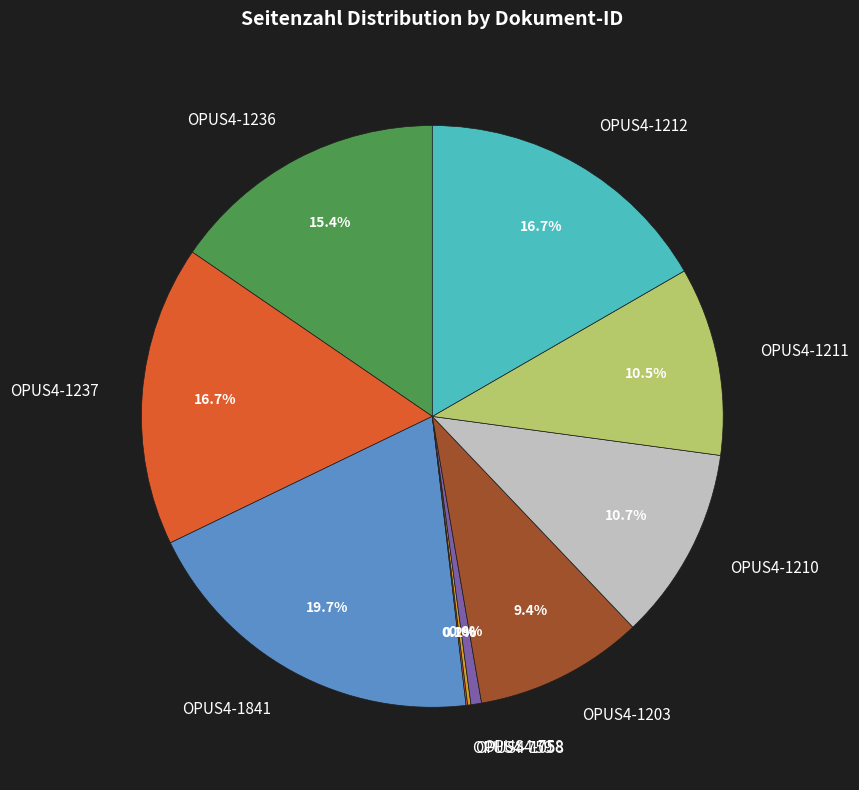

Is it true that OPUS4-1236 is 21% of the pie?

False